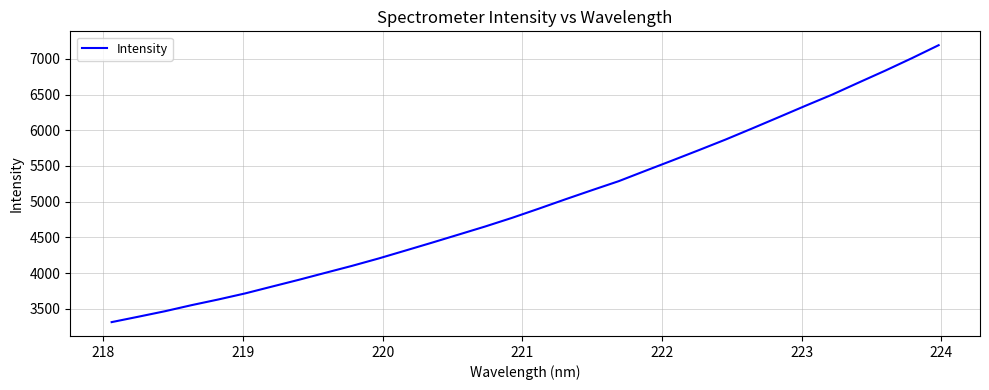

What is the sum of all values?

159520.7